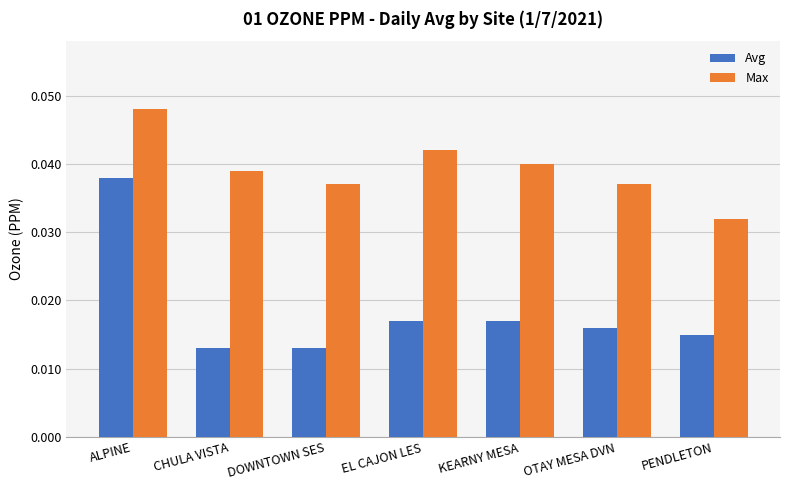

What position from the left is EL CAJON LES?

4